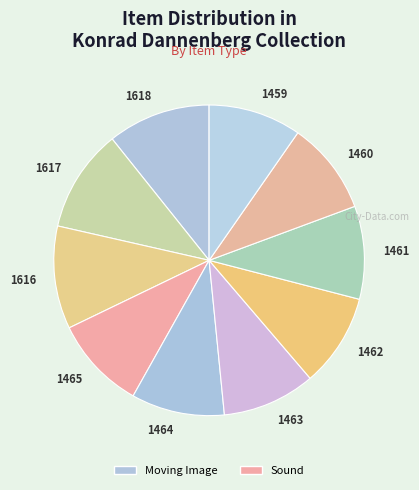

Is 1463 the majority of the pie?

No